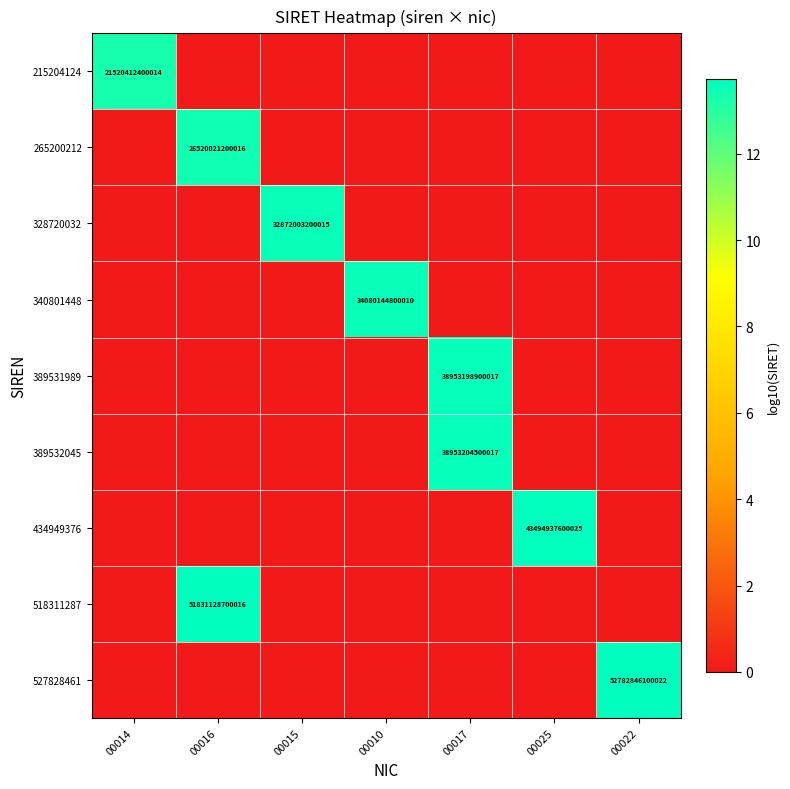

The 527828461 series shows 13.7 at 00022. True or false?

True